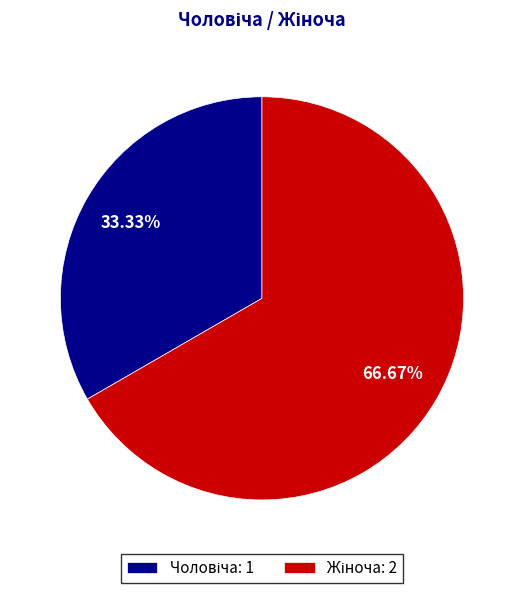

Is there a majority slice in this chart?

Yes